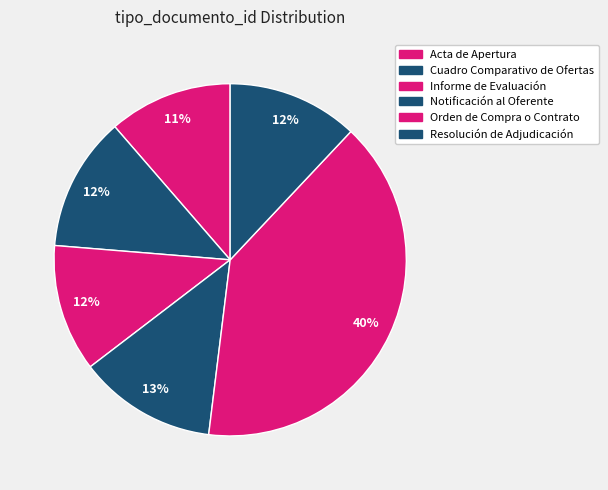

Rank the categories by value from lowest to highest.

Acta de Apertura, Informe de Evaluación, Resolución de Adjudicación, Cuadro Comparativo de Ofertas, Notificación al Oferente, Orden de Compra o Contrato